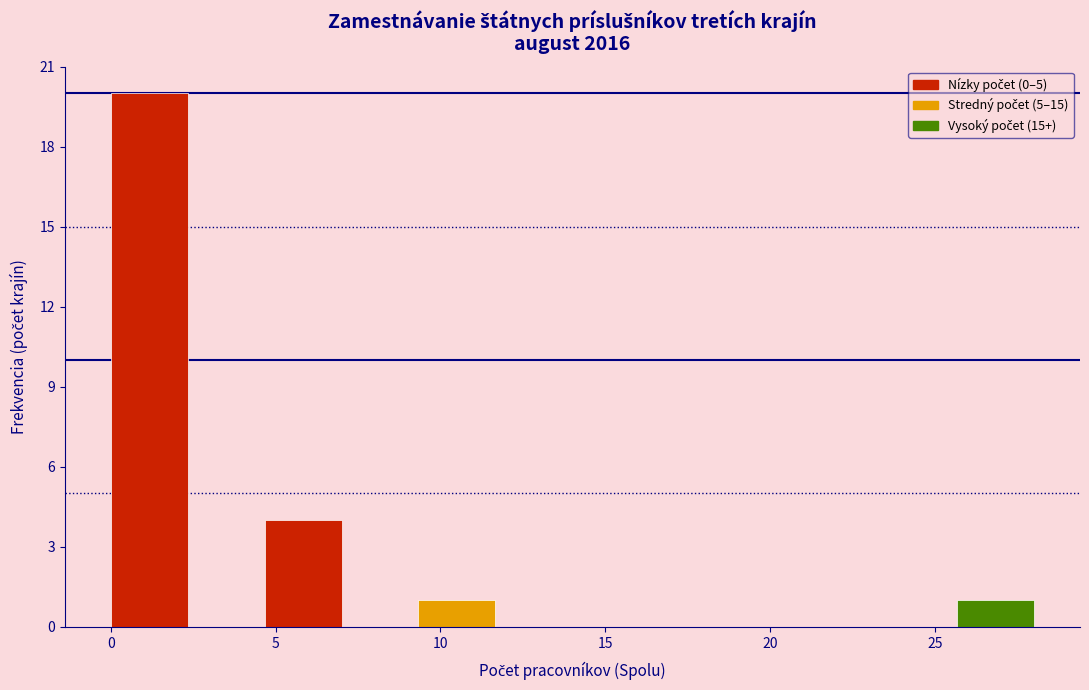

Which range on the x-axis has the tallest bar?

0.0 to 2.5